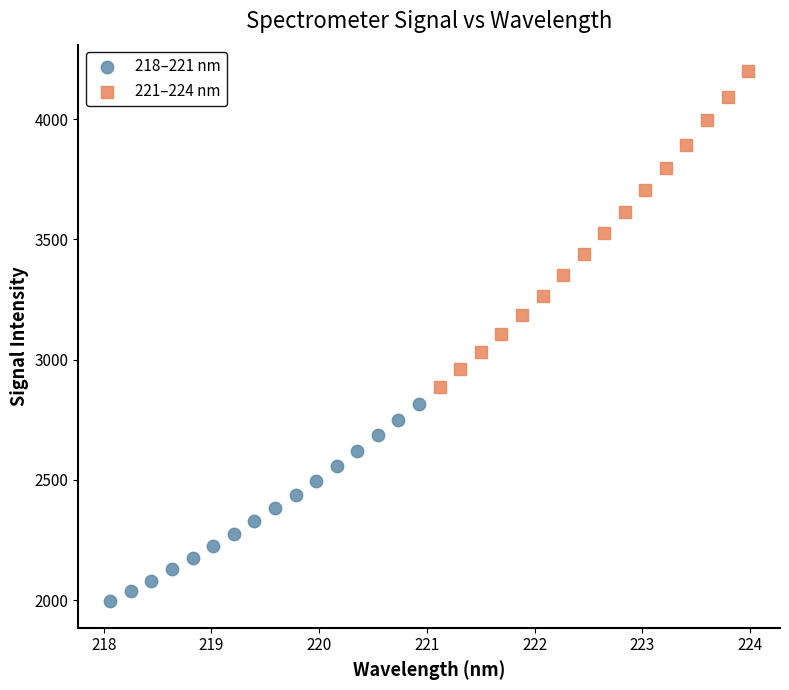

Which series contains the highest Y value?

221–224 nm